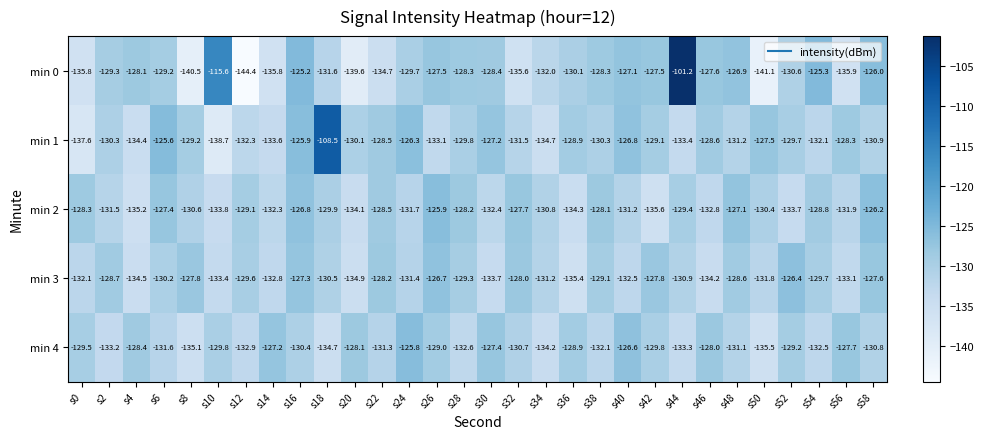

The value of min 2 at s24 is -131.7. True or false?

True